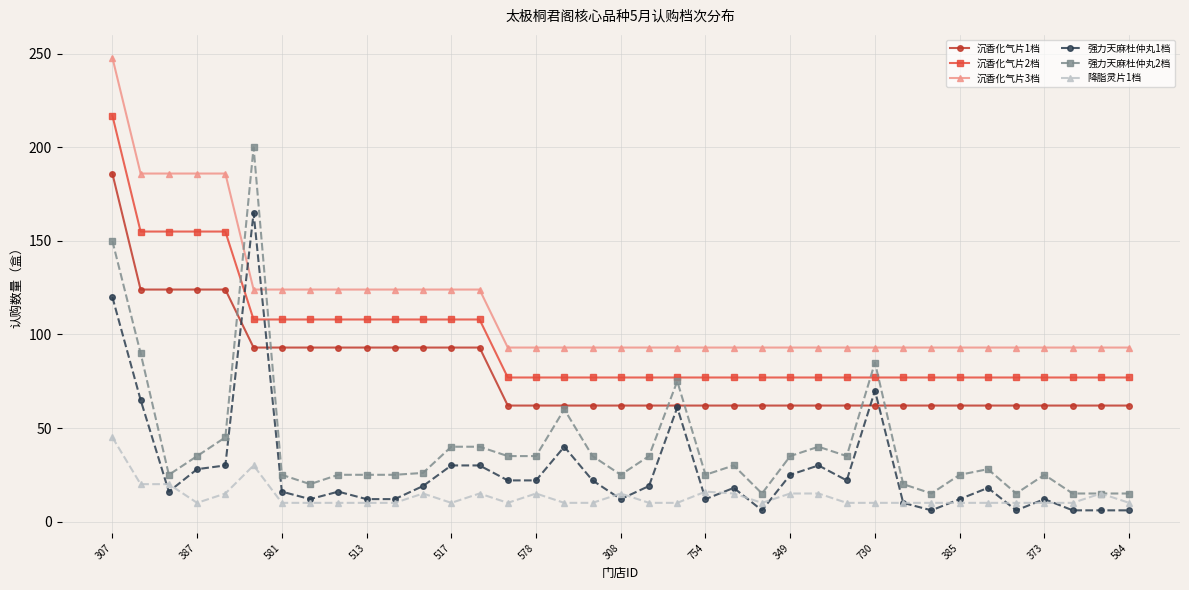

Rank the series by their maximum value, from lowest to highest.

降脂灵片1档, 强力天麻杜仲丸1档, 沉香化气片1档, 强力天麻杜仲丸2档, 沉香化气片2档, 沉香化气片3档